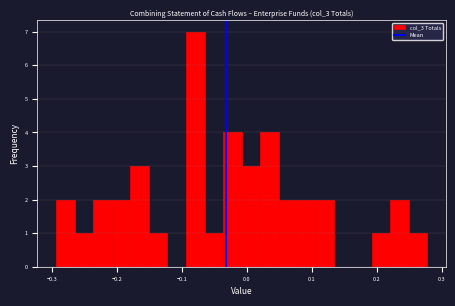

Around what value on the x-axis is the tallest bar? Give the approximate position of its centre, as read against the axis.

-0.08